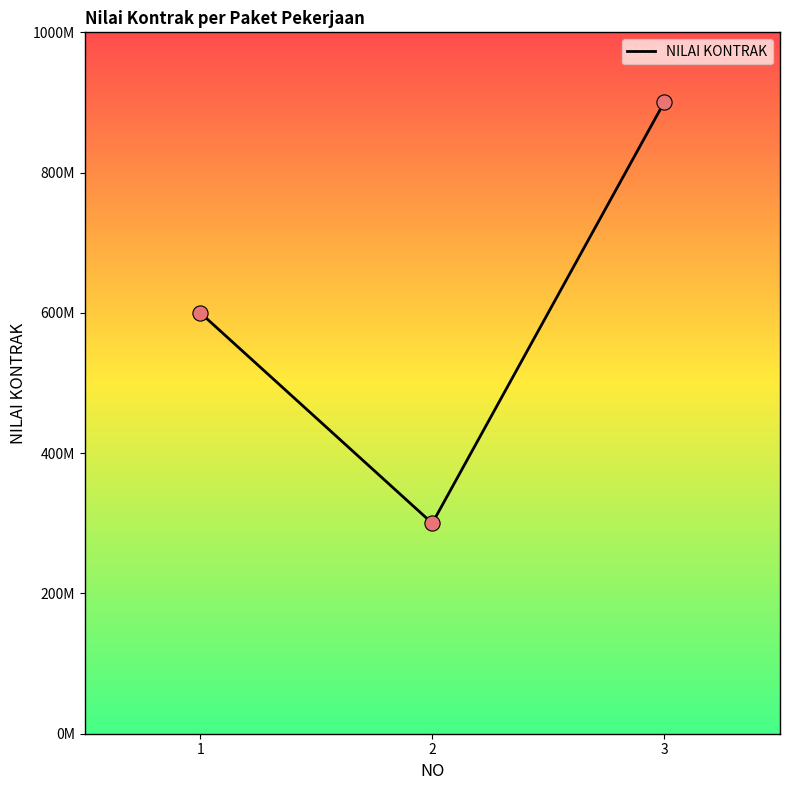

Approximately how many times larger is the value at 3 compared to 2?

3.0